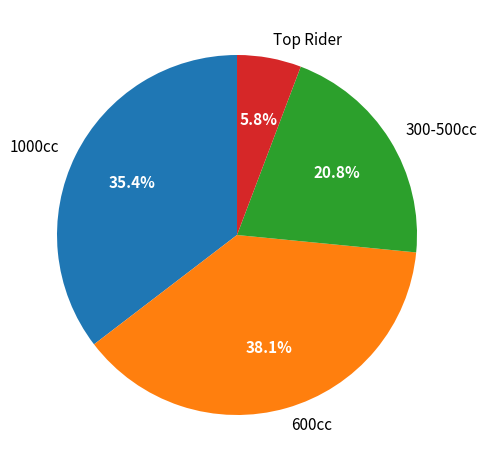

Approximately how many times larger is the value at 300-500cc compared to 1000cc?

0.6